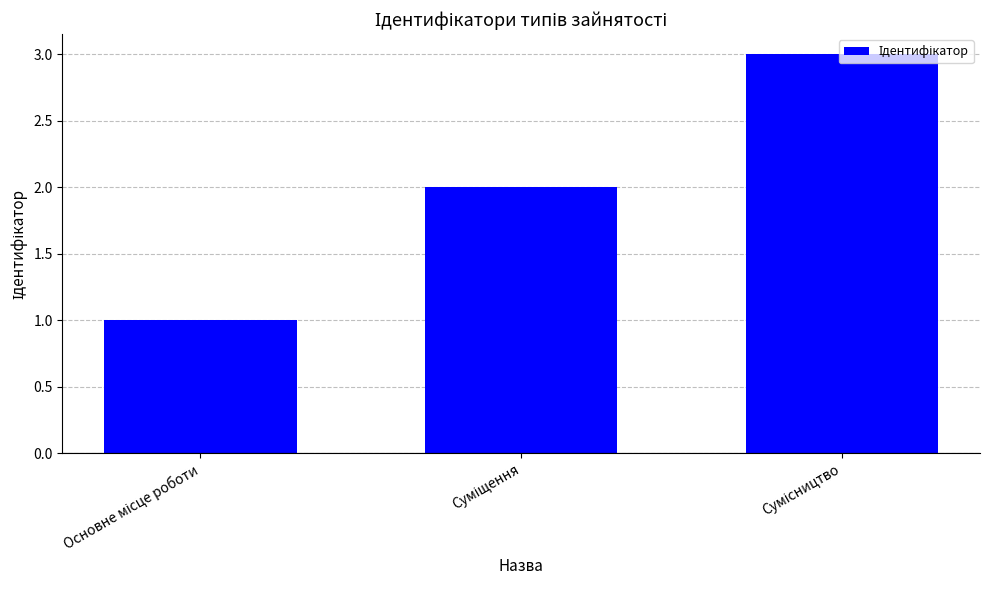

What is the maximum value shown in the chart?

3